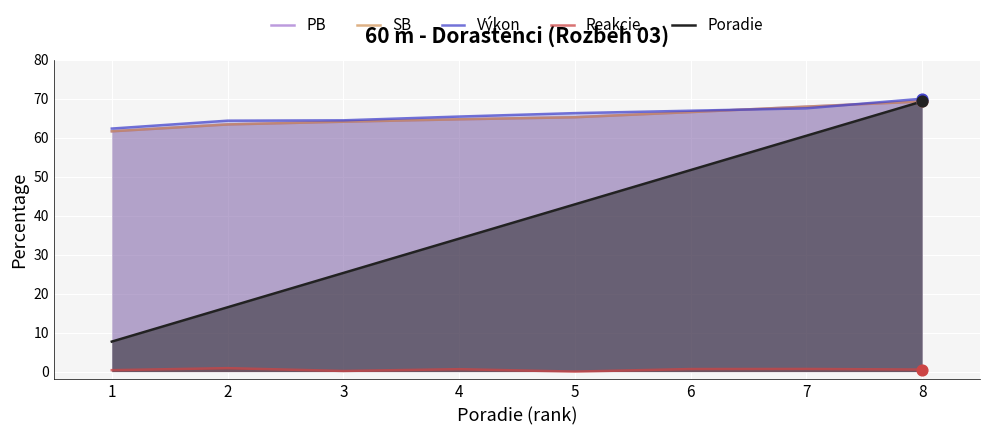

Which series has the widest spread of Y values?

Poradie